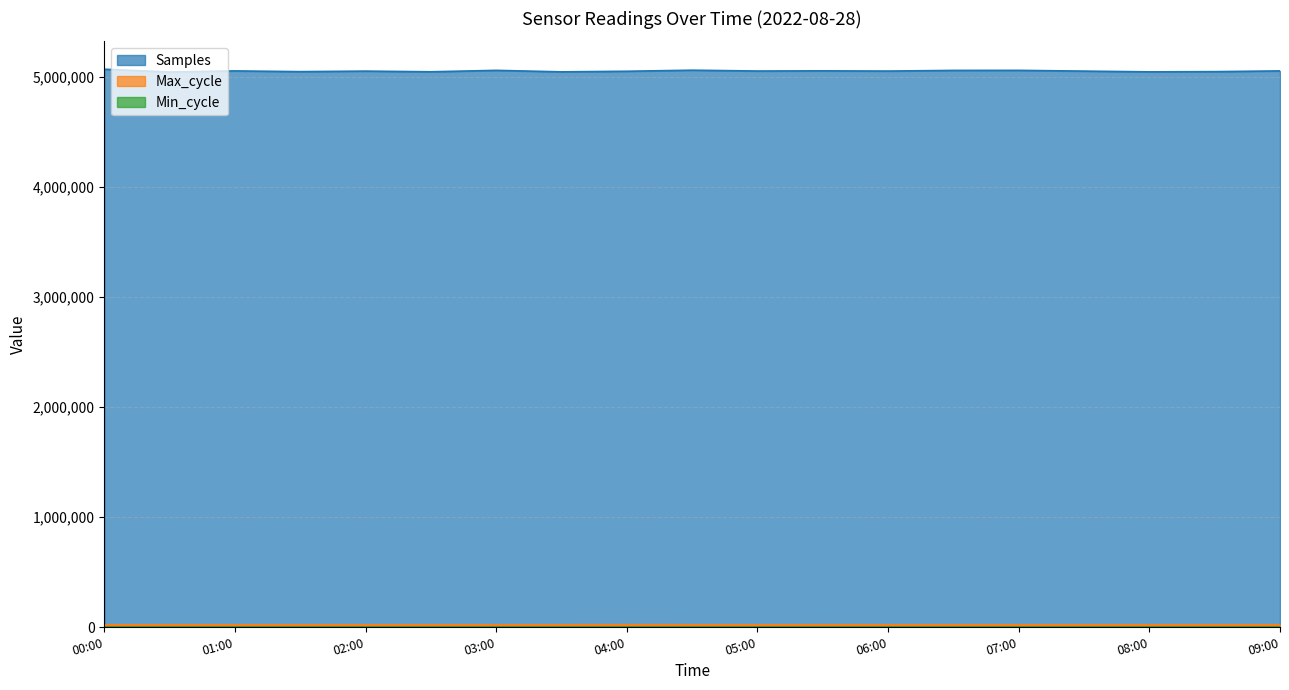

What is the difference between the maximum and minimum values in the Samples series?

25034